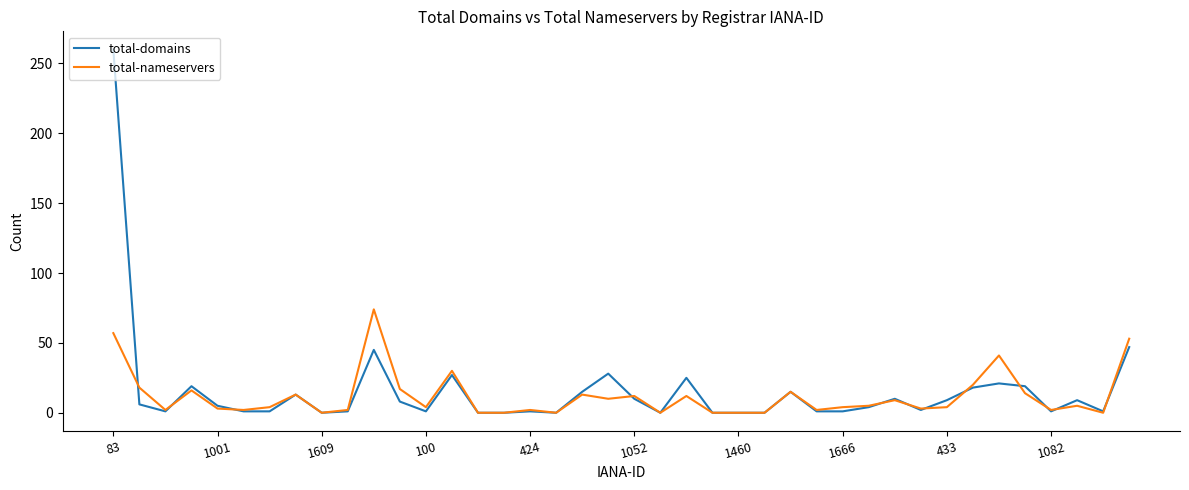

Which series has the largest range (max minus min)?

total-domains